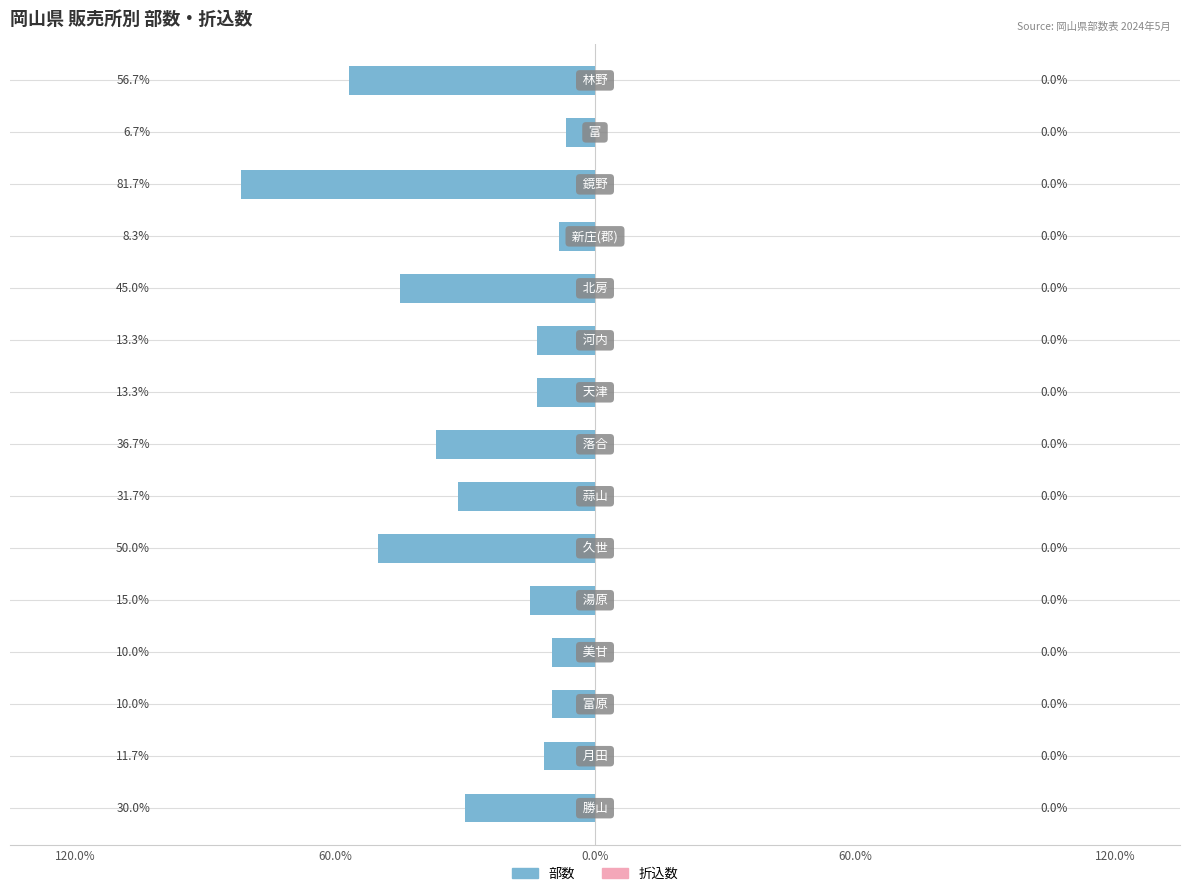

Does the chart contain any negative values?

Yes